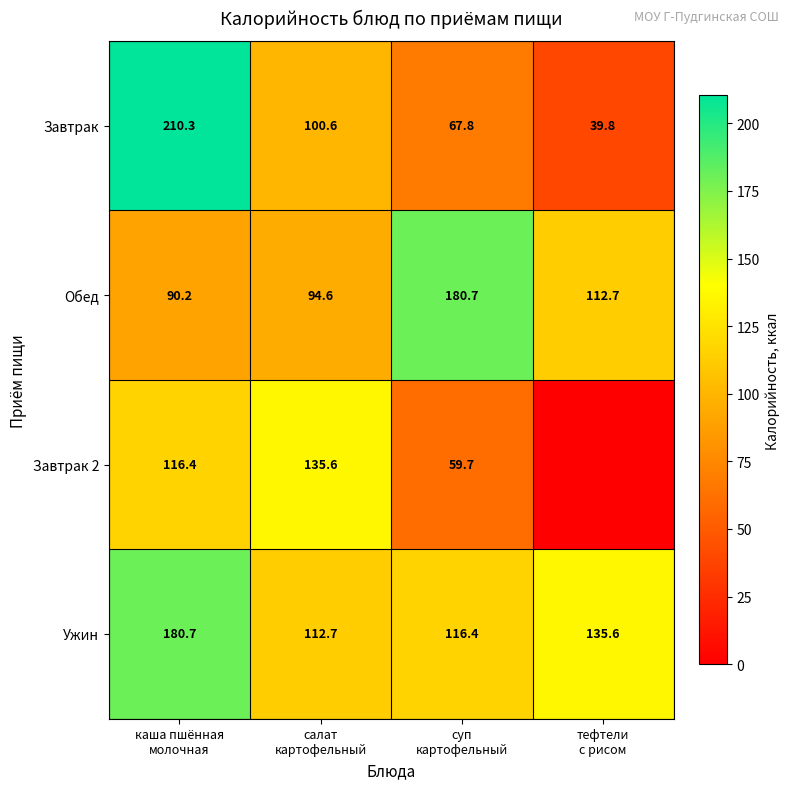

What is the maximum value for Ужин?

180.7